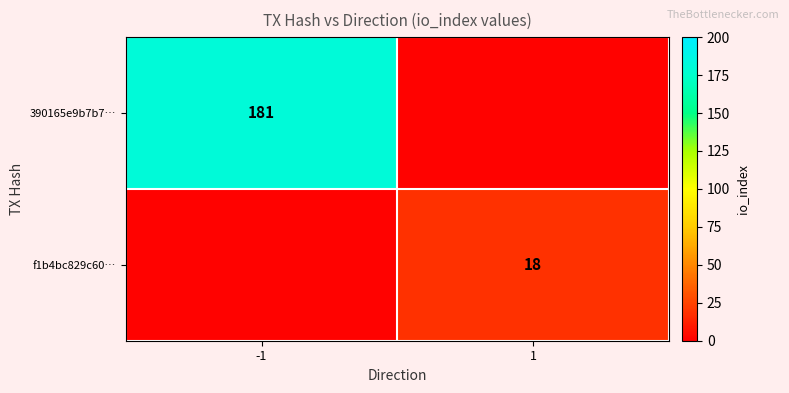

True or false: 390165e9b7b7… has a value of 181 at -1.

True